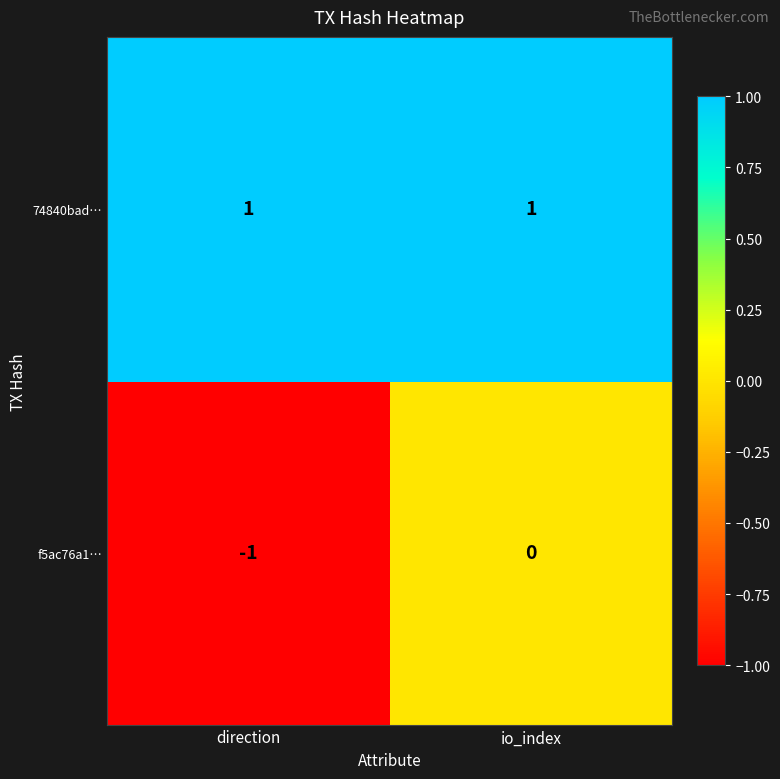

Reading right to left, extract all data points from this chart.

74840bad…: 1	1
f5ac76a1…: 0	-1